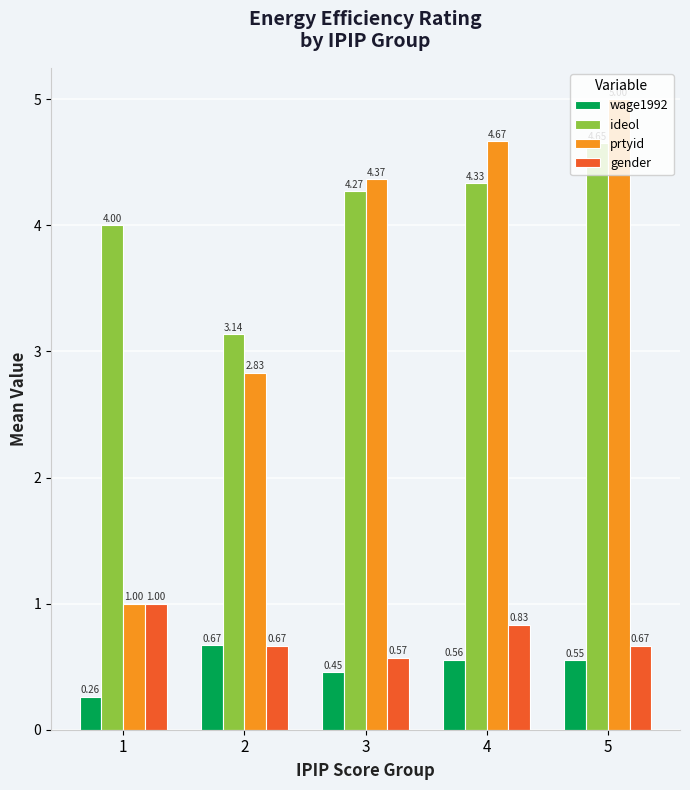

Are the bars horizontal?

No